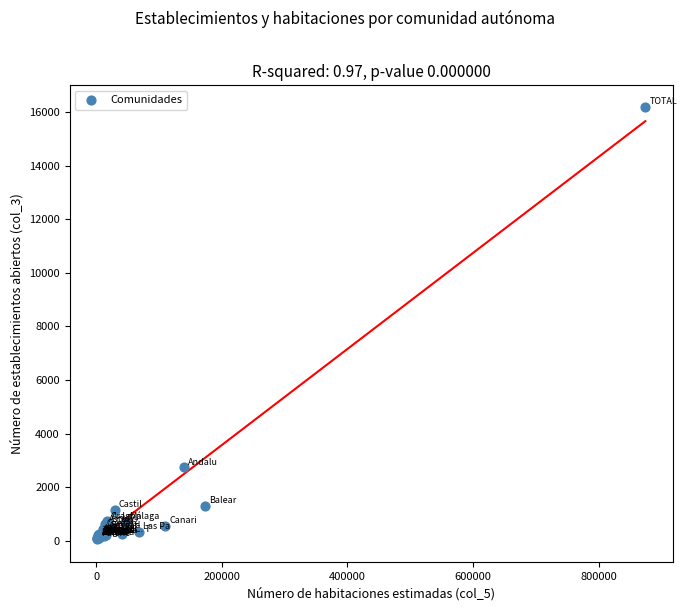

What Y value in the scatter plot is closest to 8130?

2740